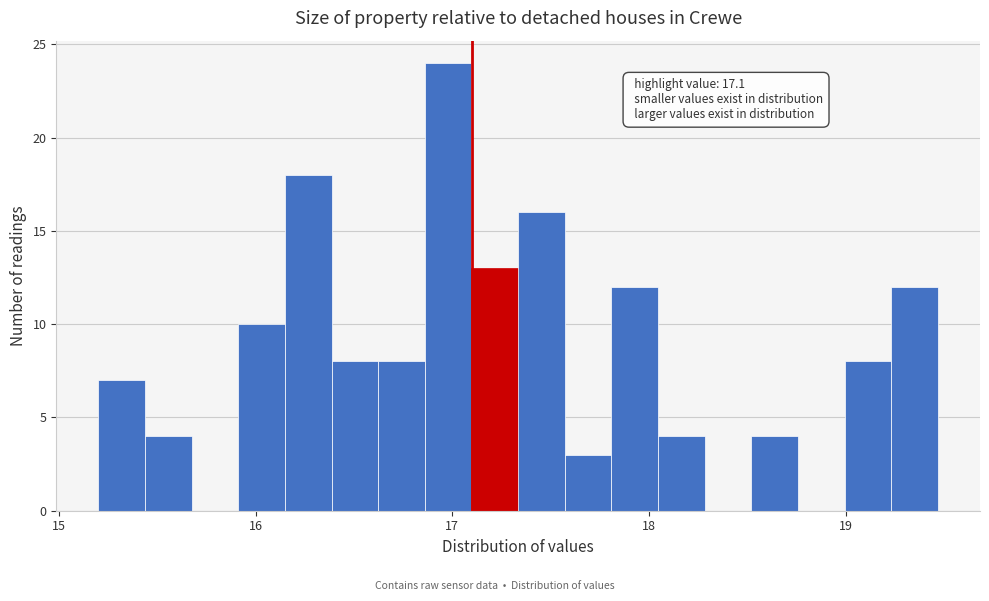

Read against the x-axis, roughly where is the centre of the tallest bar?

17.0